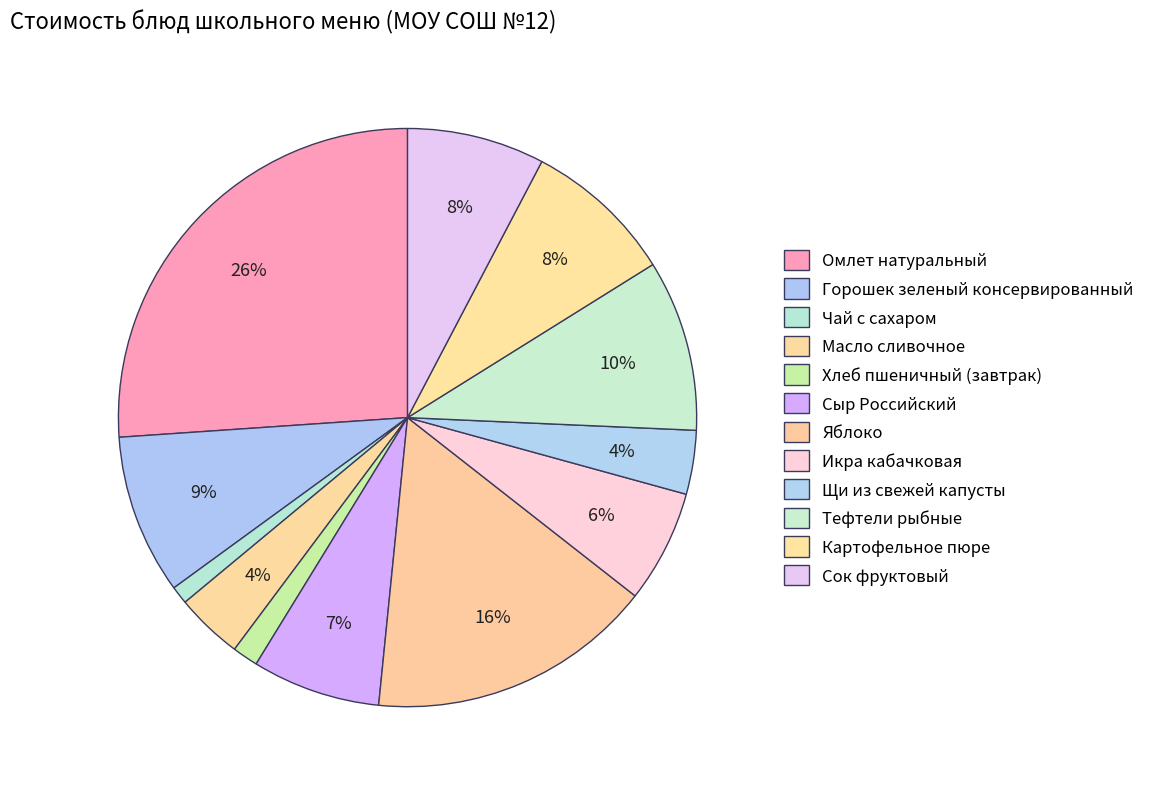

How many segments does this pie chart have?

12